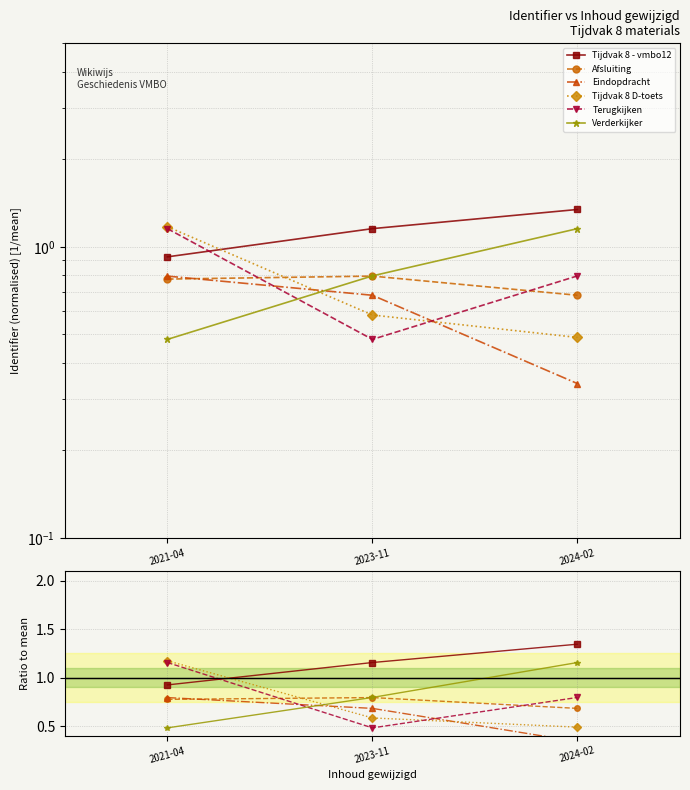

Rank the categories by Eindopdracht value from highest to lowest.

2021-04, 2023-11, 2024-02